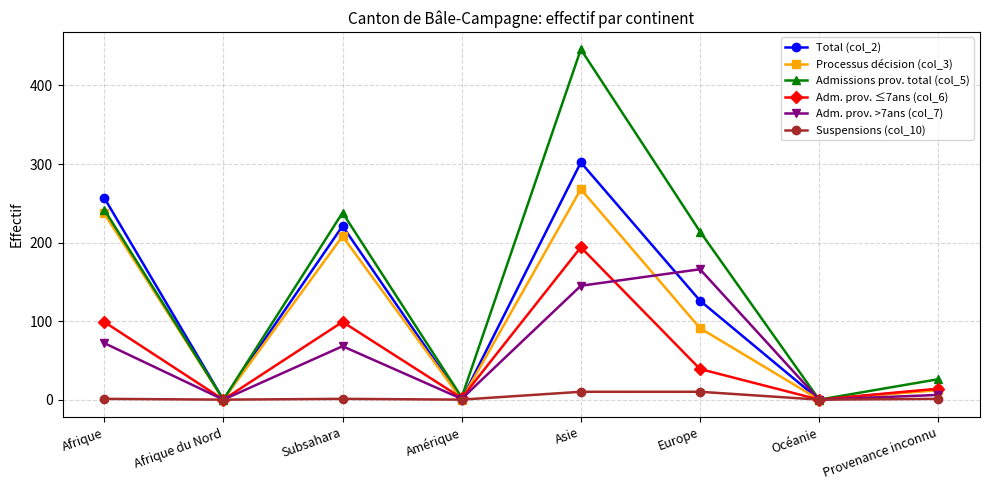

What is the sum of all Processus décision (col_3) values?

816